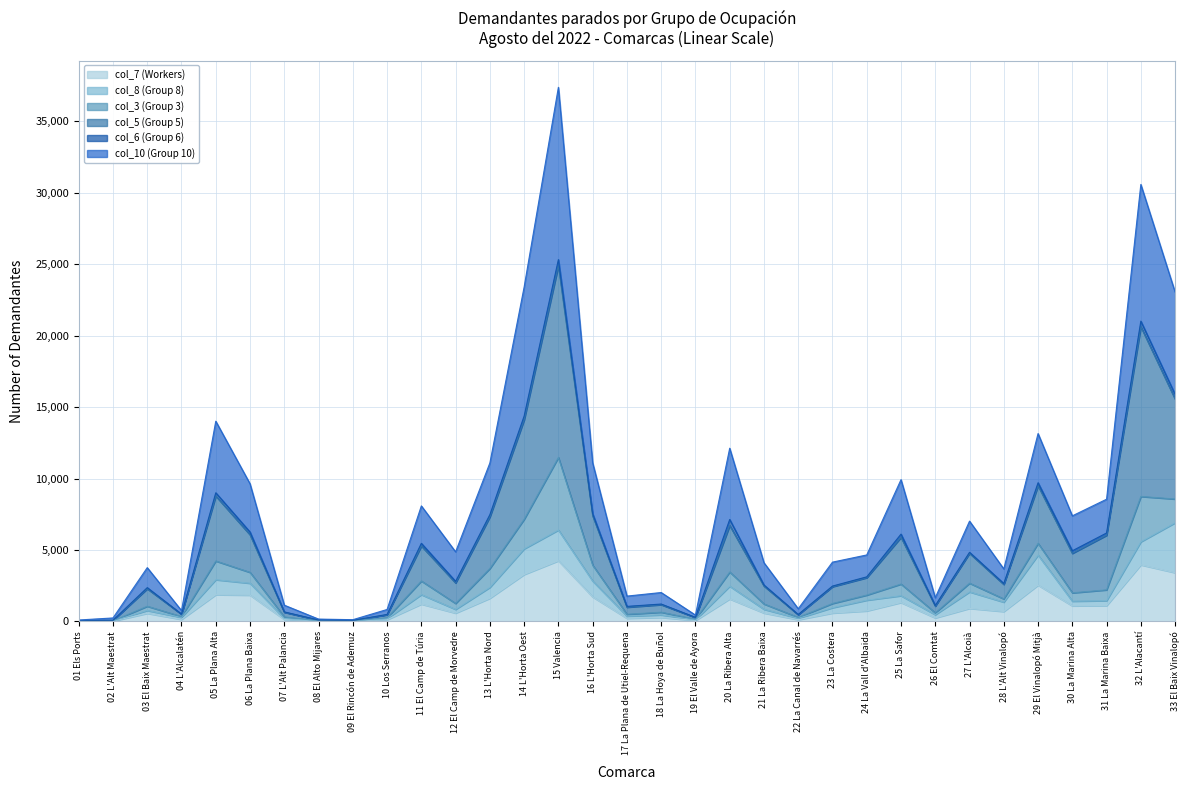

Between 06 La Plana Baixa and 16 L'Horta Sud, which series saw the biggest shift?

col_10 (Group 10)